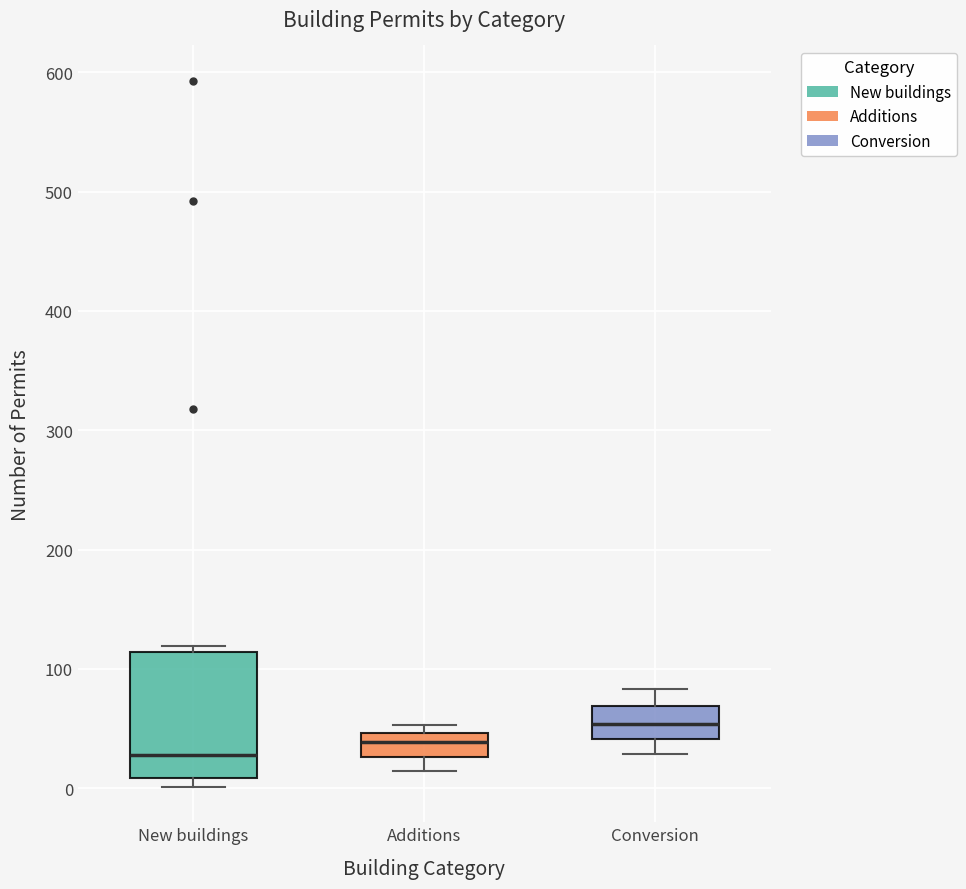

Which box is the tallest, from its lower edge to its upper edge?

New buildings